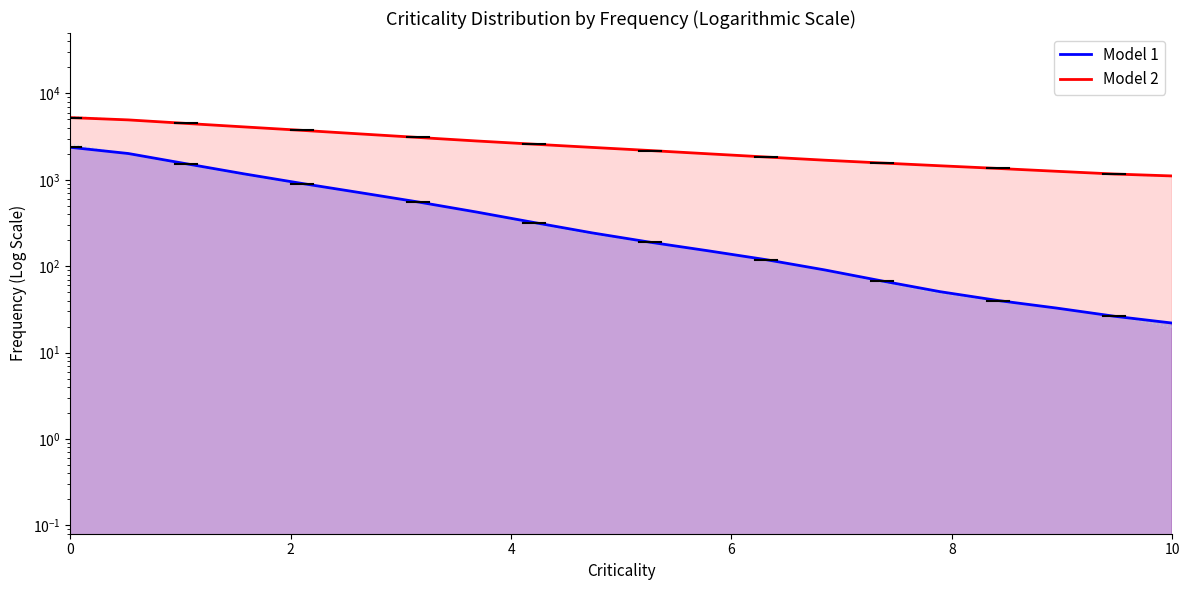

What is the difference between the maximum and minimum values in the Model 1 series?

2355.6